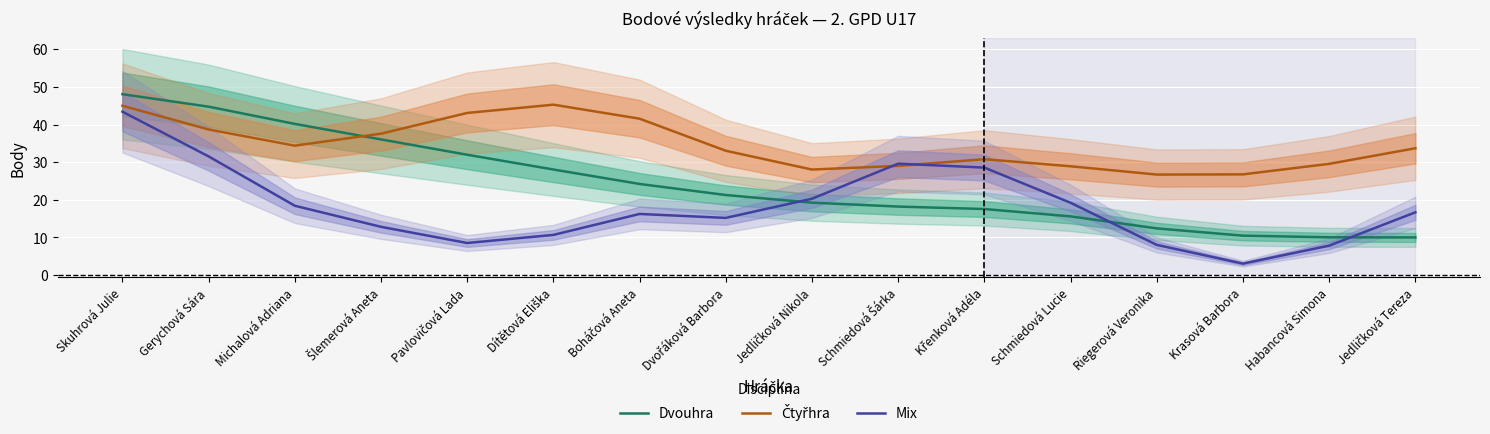

Reading right to left, extract all data points from this chart.

Dvouhra: Jedličková Tereza=10.0	Habancová Simona=10.0	Krasová Barbora=10.5	Riegerová Veronika=12.4	Schmiedová Lucie=15.6	Křenková Adéla=17.5	Schmiedová Šárka=18.2	Jedličková Nikola=19.2	Dvořáková Barbora=21.3	Boháčová Aneta=24.2	Dítětová Eliška=28.0	Pavlovičová Lada=32.0	Šlemerová Aneta=36.0	Michalová Adriana=40.2	Gerychová Sára=44.7	Skuhrová Julie=48.1
Čtyřhra: Jedličková Tereza=33.7	Habancová Simona=29.6	Krasová Barbora=26.8	Riegerová Veronika=26.7	Schmiedová Lucie=28.9	Křenková Adéla=30.8	Schmiedová Šárka=29.0	Jedličková Nikola=28.0	Dvořáková Barbora=33.0	Boháčová Aneta=41.5	Dítětová Eliška=45.3	Pavlovičová Lada=43.1	Šlemerová Aneta=37.6	Michalová Adriana=34.4	Gerychová Sára=38.7	Skuhrová Julie=45.0
Mix: Jedličková Tereza=16.7	Habancová Simona=7.8	Krasová Barbora=3.0	Riegerová Veronika=8.0	Schmiedová Lucie=19.2	Křenková Adéla=28.6	Schmiedová Šárka=29.6	Jedličková Nikola=20.3	Dvořáková Barbora=15.2	Boháčová Aneta=16.2	Dítětová Eliška=10.7	Pavlovičová Lada=8.5	Šlemerová Aneta=12.8	Michalová Adriana=18.4	Gerychová Sára=31.5	Skuhrová Julie=43.4